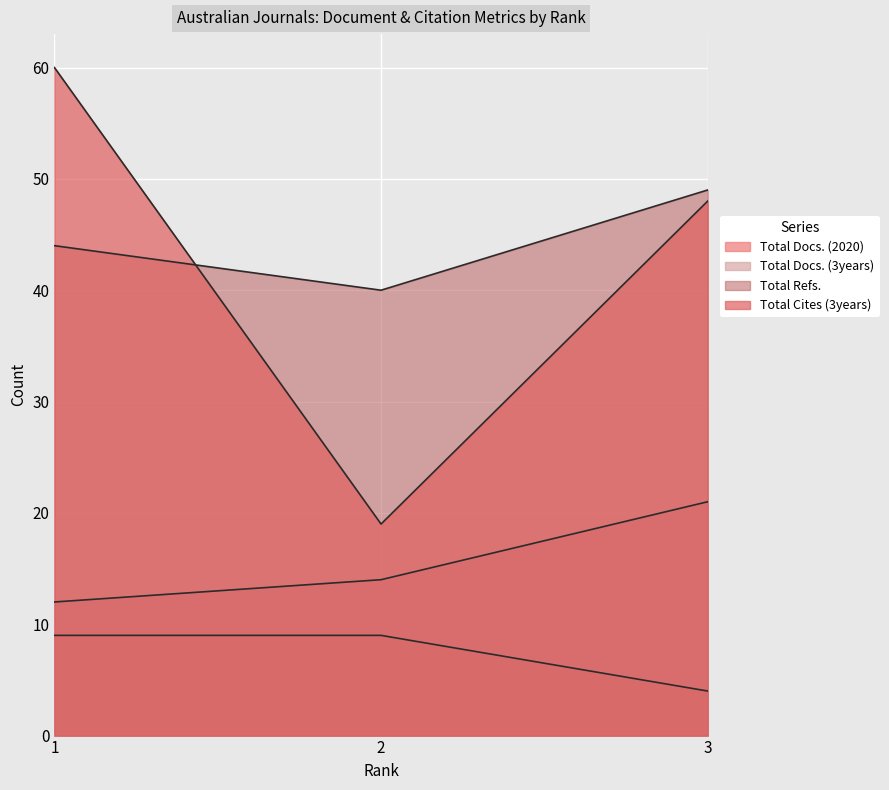

How many lines are shown in the chart?

4